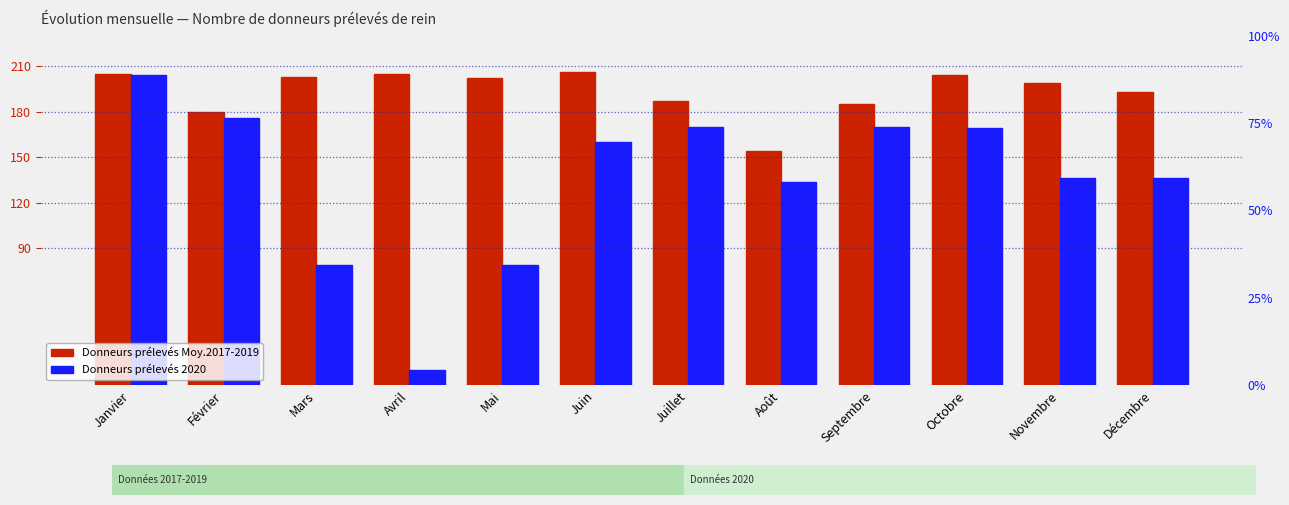

What is the difference between the highest and lowest values at Avril?

195